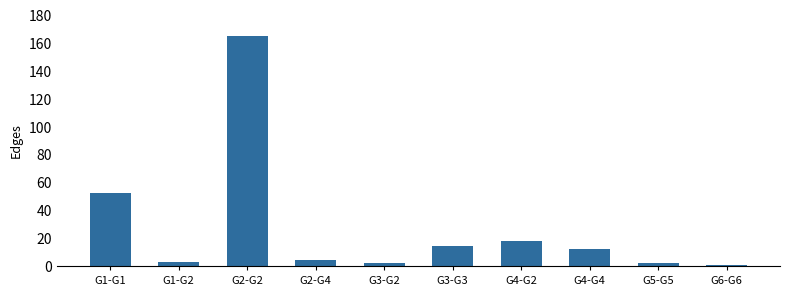

Reading right to left, what are all the values shown in this chart?

1	2	12	18	14	2	4	165	3	52